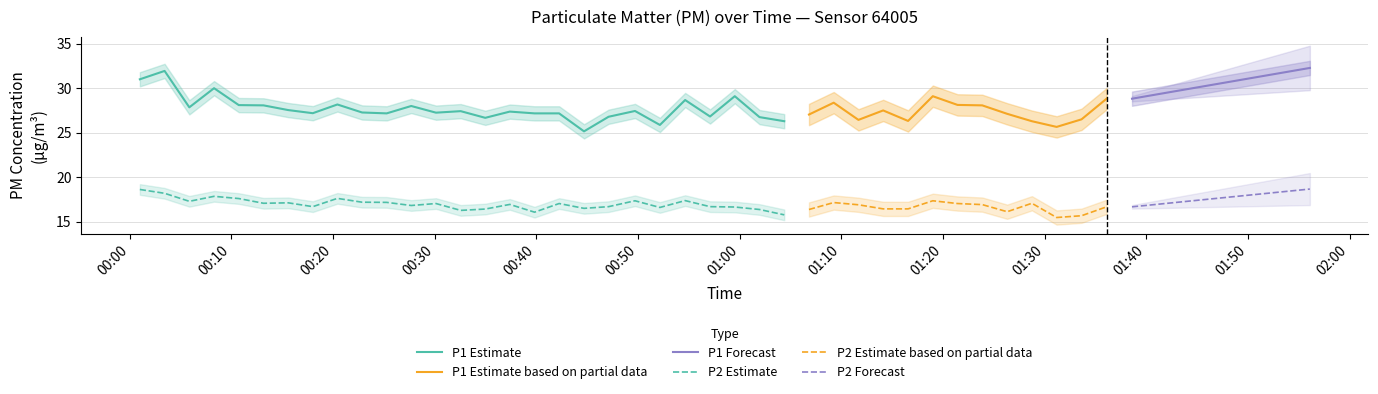

What is the value of the P1 point at the 2nd from the left?

31.9